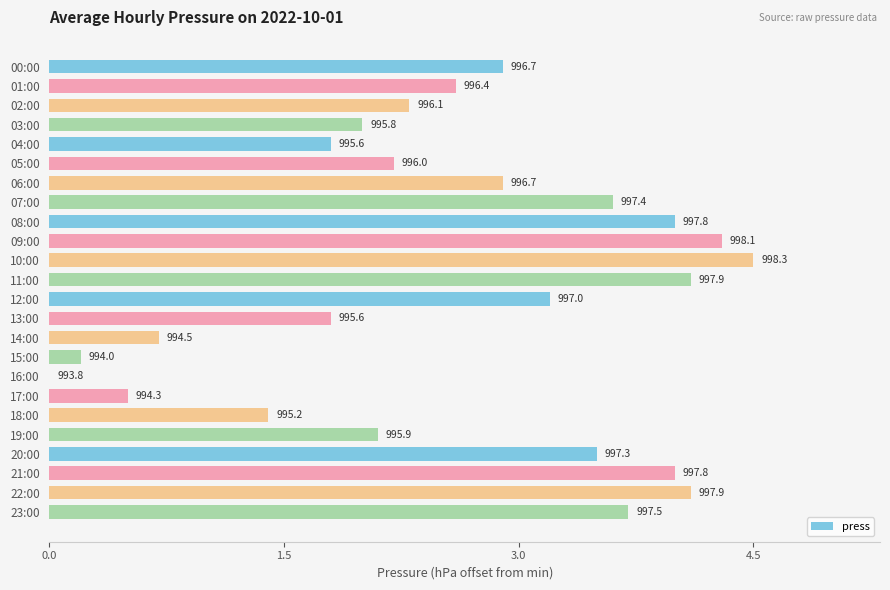

At which category does the chart reach its peak across all series?

10:00